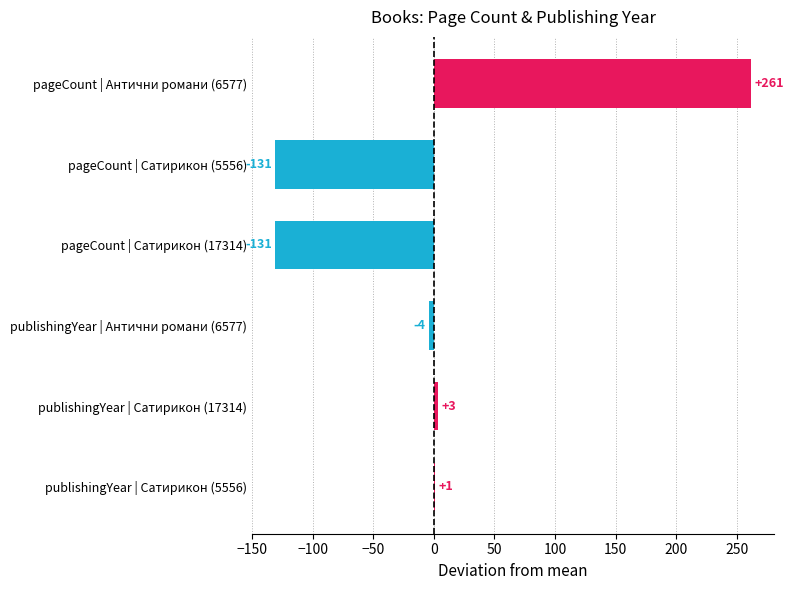

The value at pageCount | Антични романи (6577) is 261.3. True or false?

True